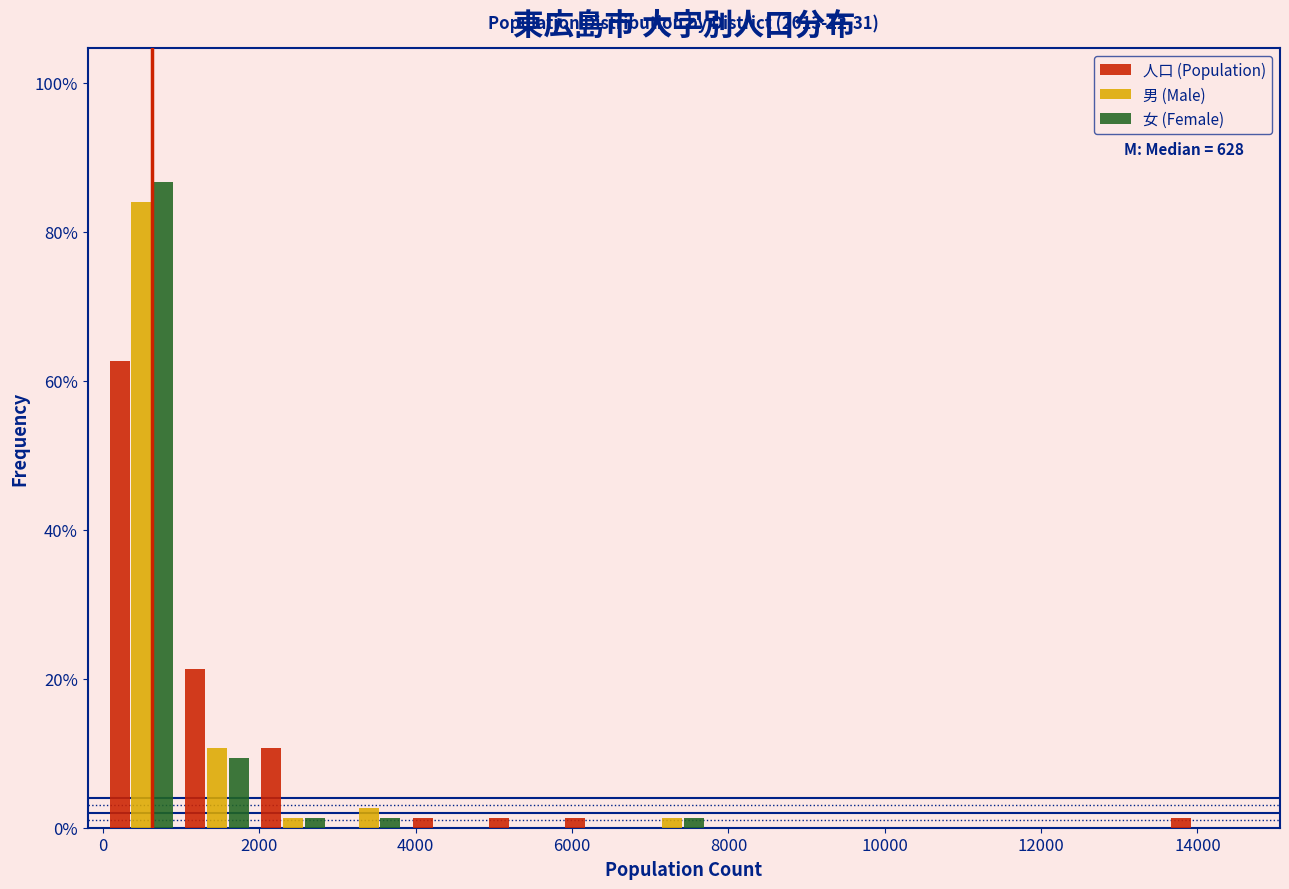

In the 人口 (Population) series, which range on the x-axis has the tallest bar?

0 to 1000